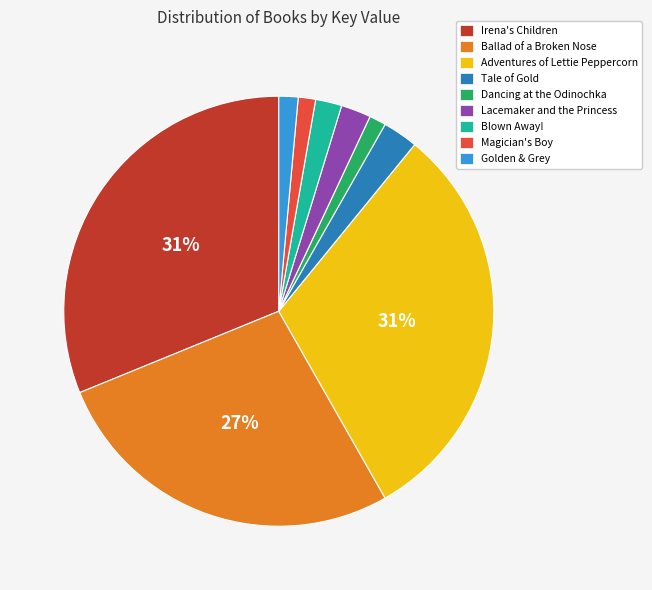

To the nearest percent, what is the average slice percentage?

11%